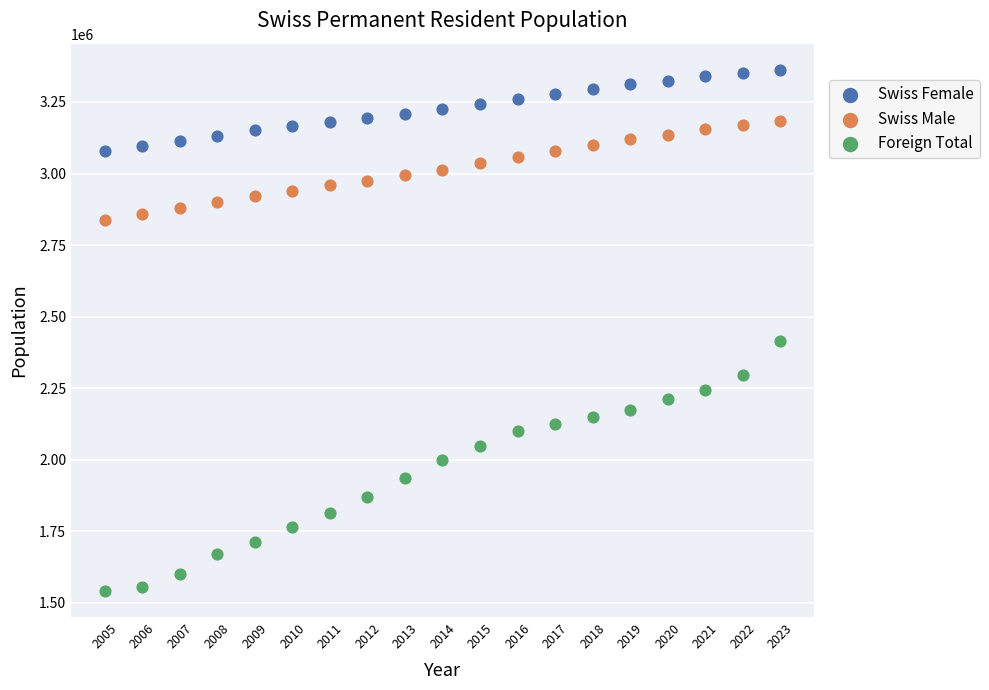

Which series has the largest Y range (max minus min)?

Foreign Total